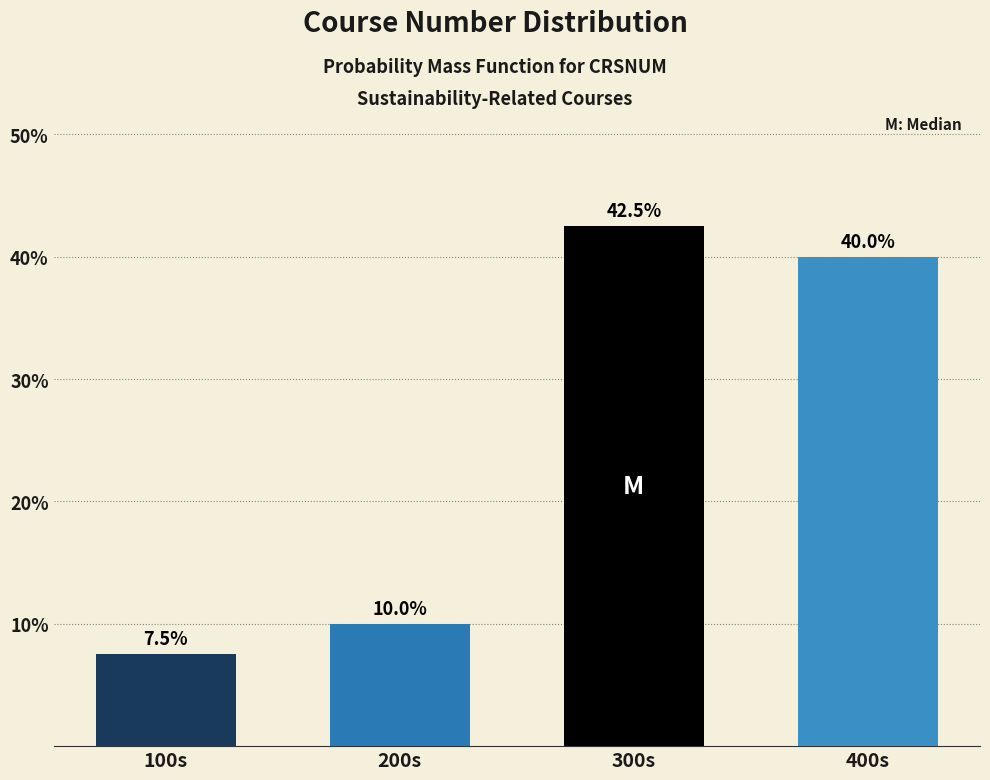

Reading left to right, list all the values displayed in this chart.

7.5	10.0	42.5	40.0